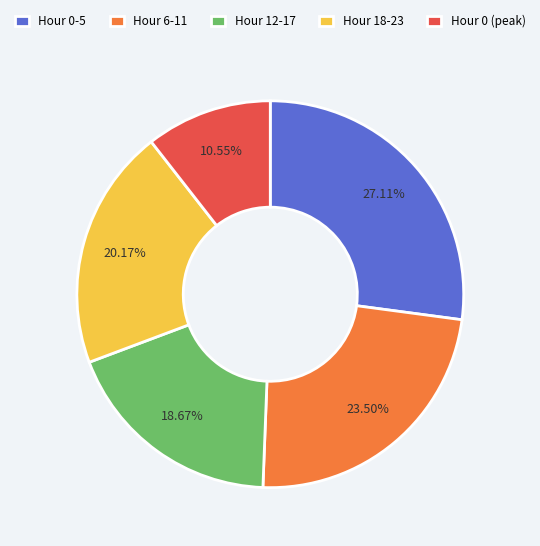

What is the ratio of the value at Hour 0-5 to the value at Hour 12-17?

1.5